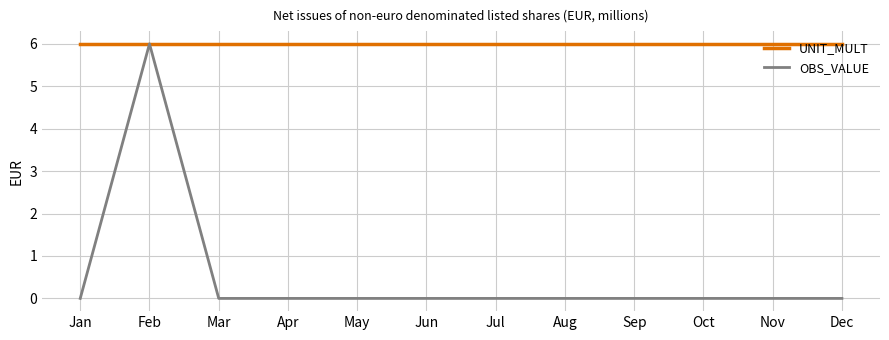

Rank the series at Mar from lowest to highest value.

OBS_VALUE, UNIT_MULT